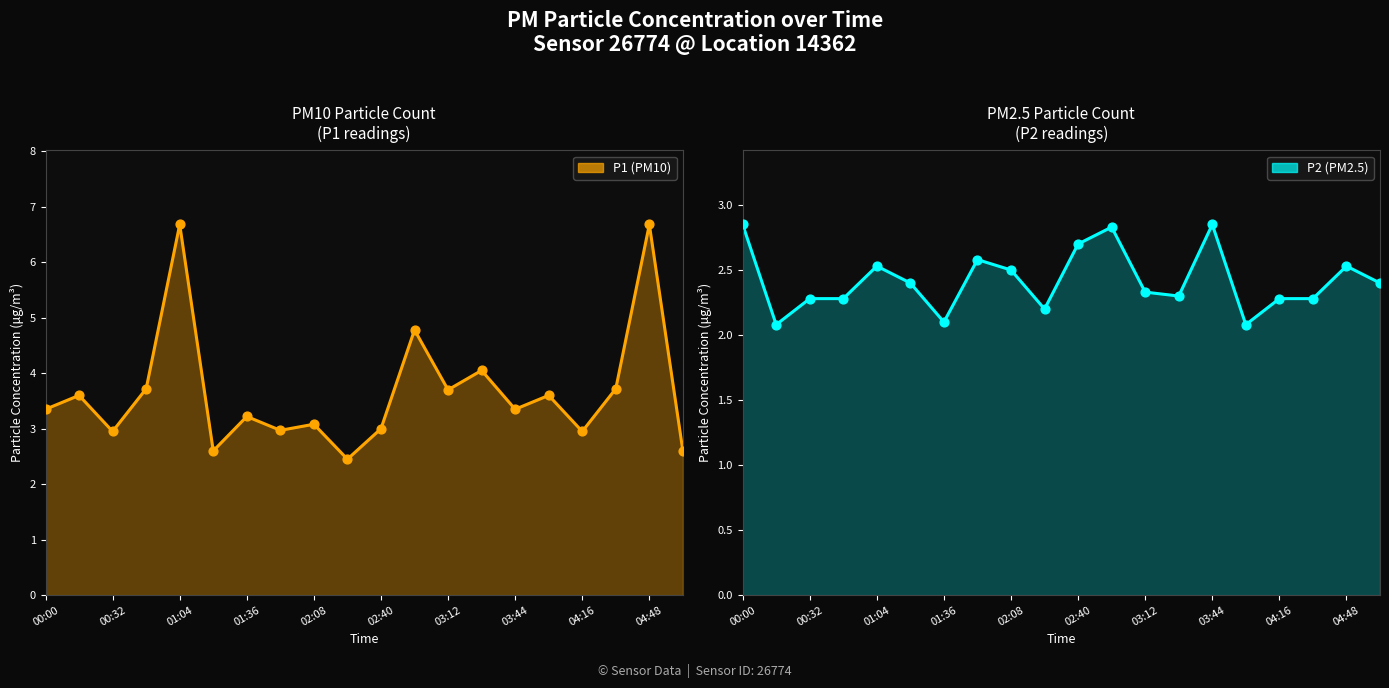

Which series reaches the maximum Y coordinate?

P1 (PM10)